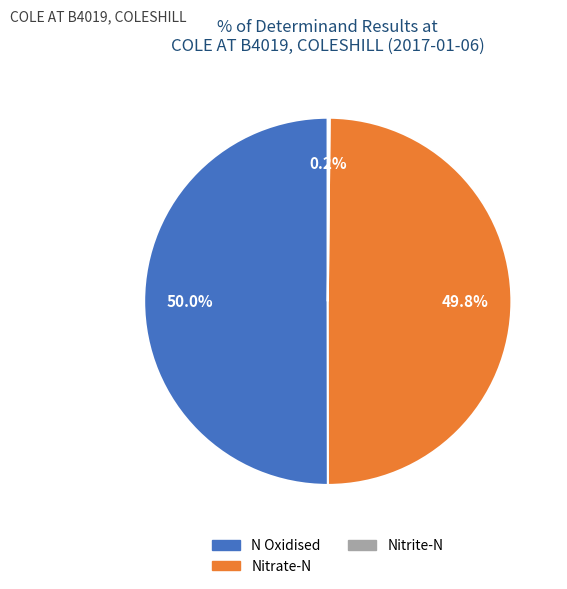

What is the ratio of the value at Nitrate-N to the value at N Oxidised?

1.0